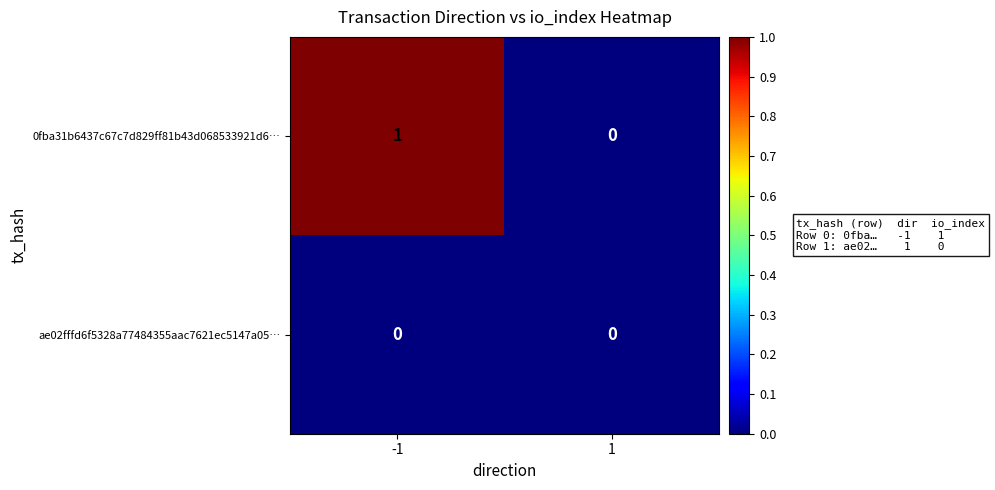

How many data points in 0fba31b6437c67c7d829ff81b43d068533921d6… are less than 1?

1